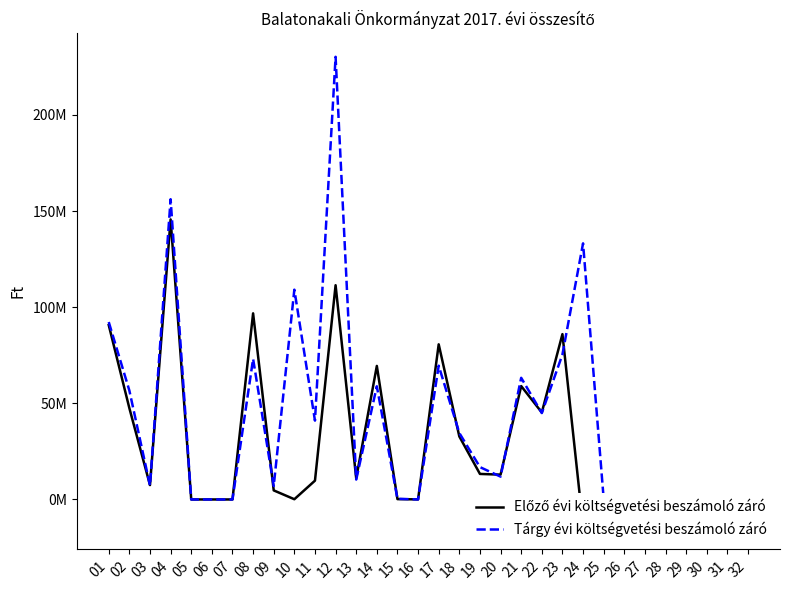

What is the difference between the maximum and second lowest values in the Tárgy évi költségvetési beszámoló záró series?

230268547